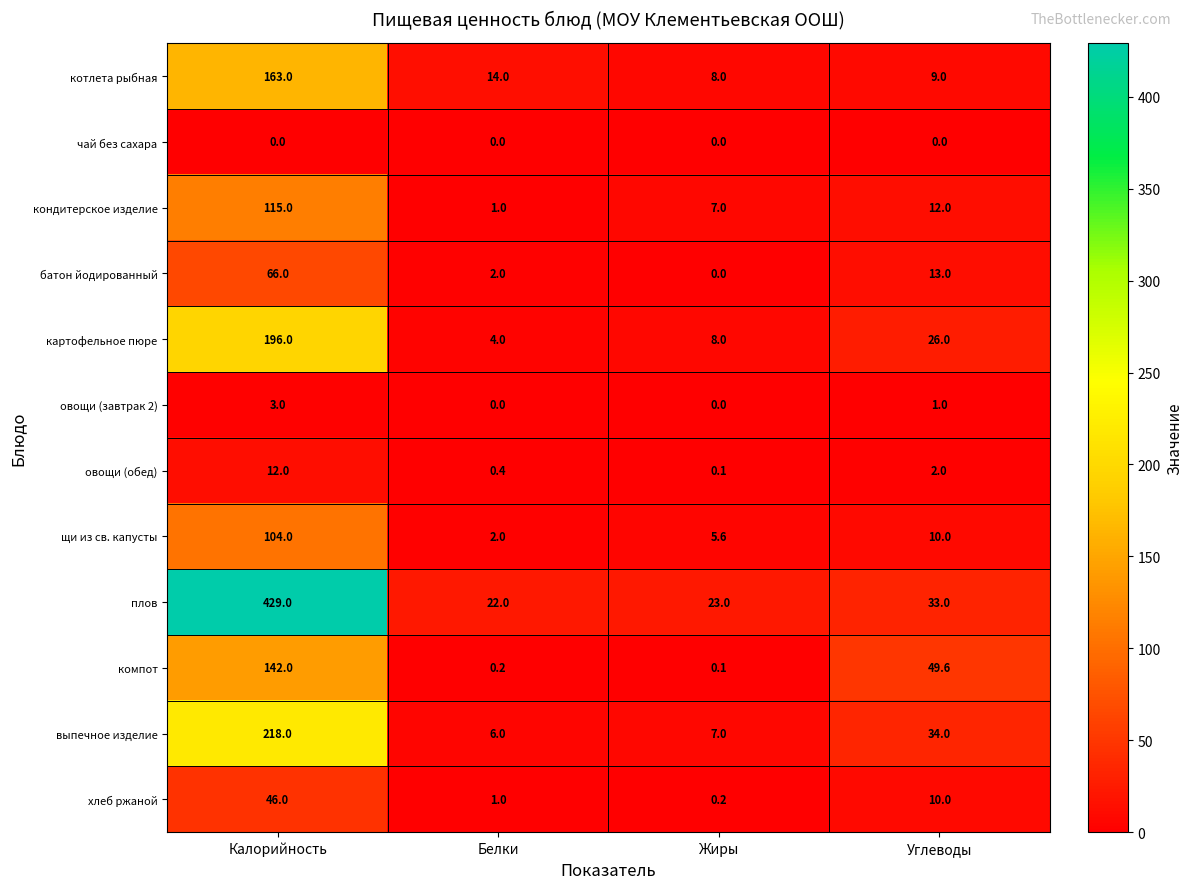

What is the average value of the овощи (обед) series?

3.6